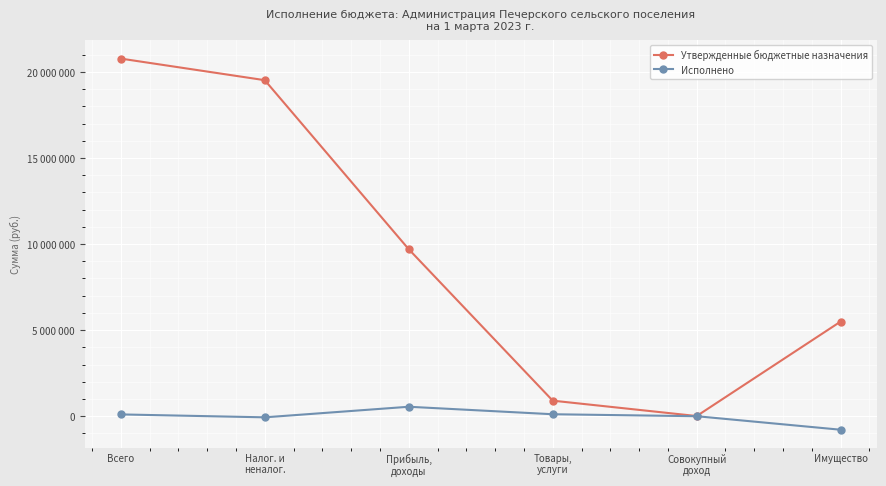

Which series has the largest total across all categories?

Утвержденные бюджетные назначения